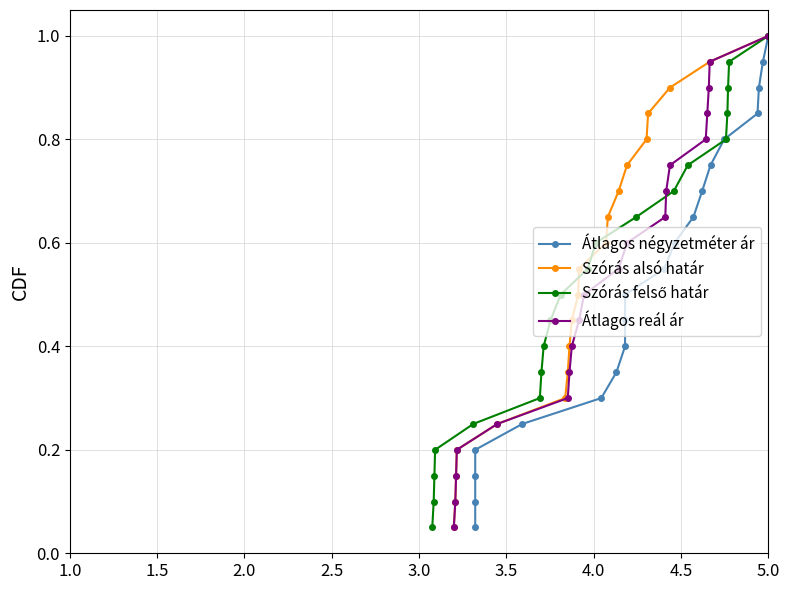

What is the maximum value shown in the chart?

1.0